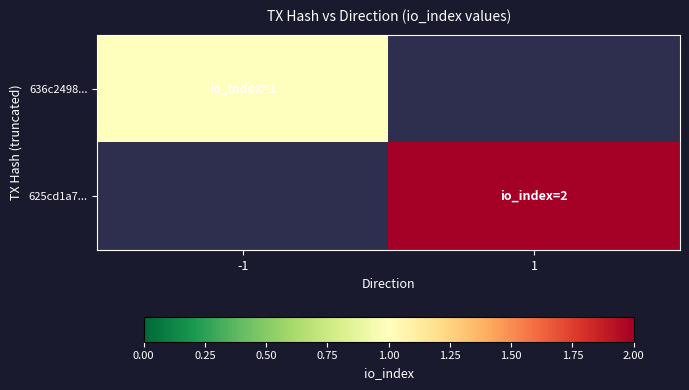

List the series in order of their overall mean, highest first.

636c2498..., 625cd1a7...